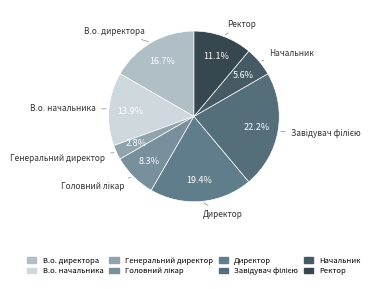

To the nearest percent, what is the difference between the В.о. директора and Директор slice percentages?

3%